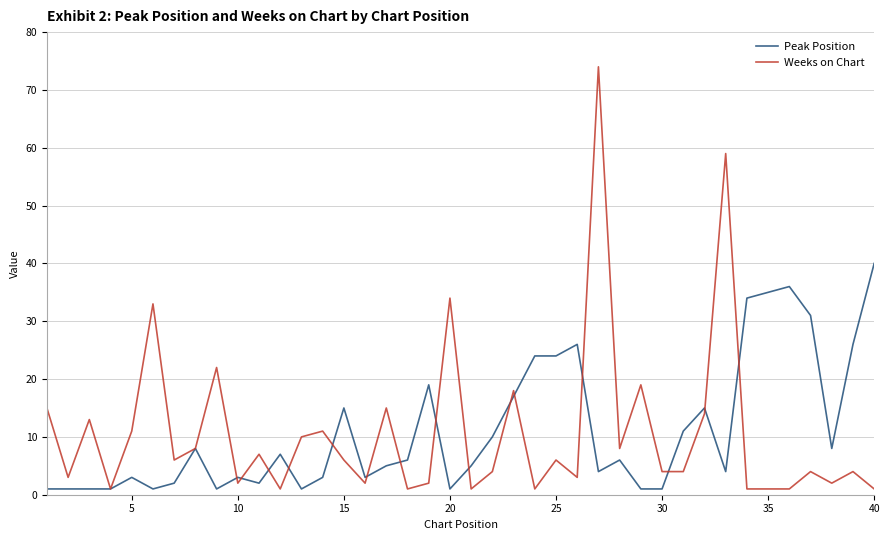

Which series has the widest spread of values?

Weeks on Chart